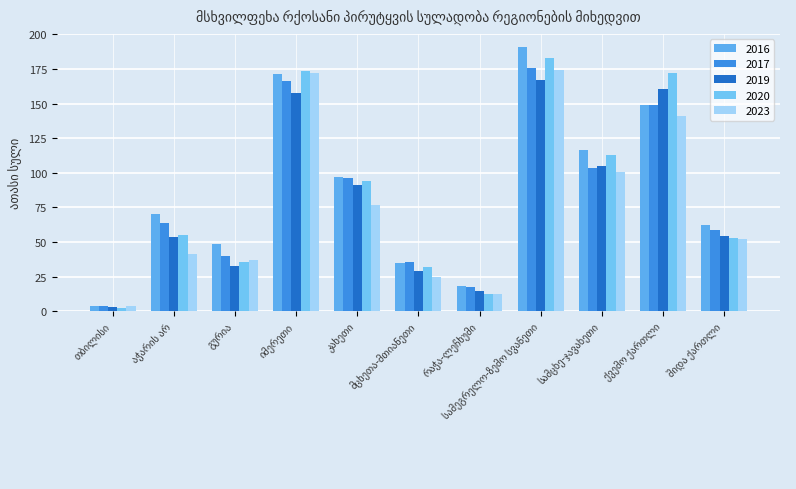

Read the 2023 value at შიდა ქართლი.

52.2